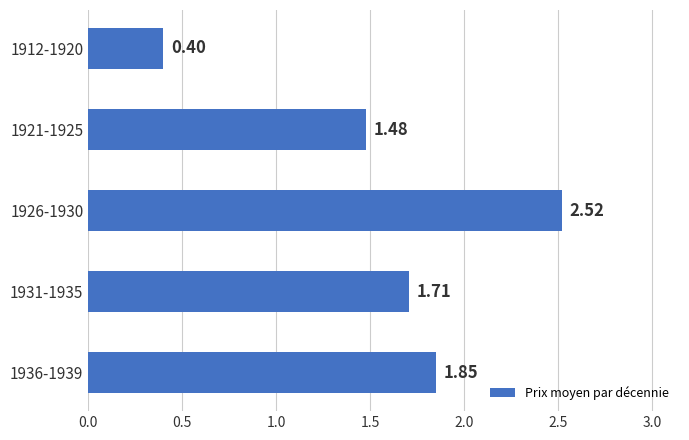

Count the number of data series in this chart.

1